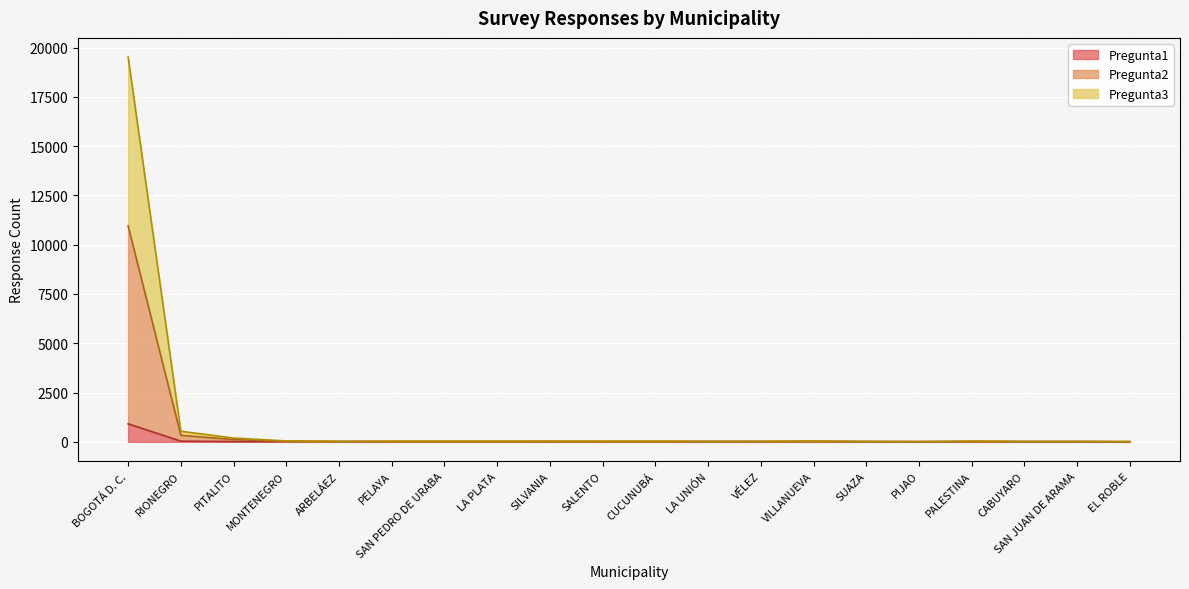

True or false: Pregunta2 has more than 0 interior local peaks.

True